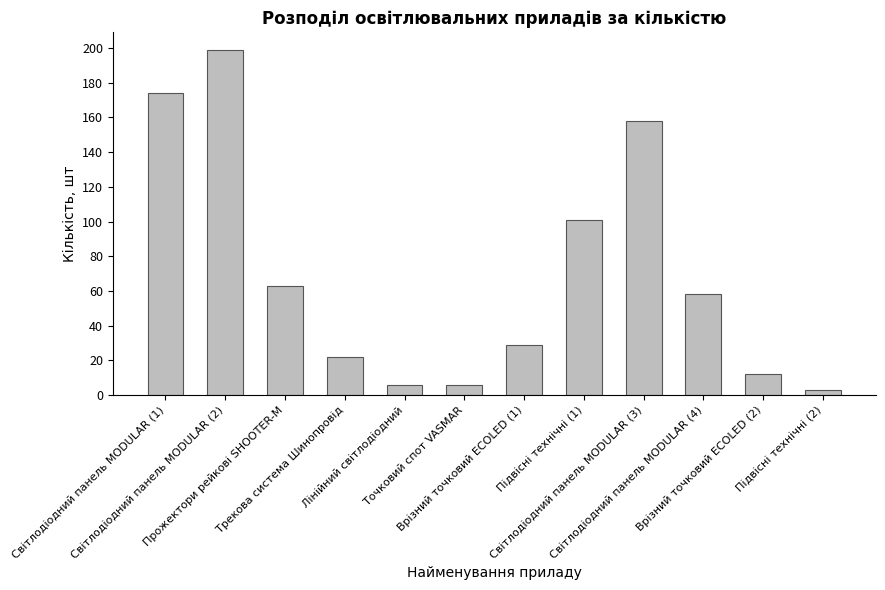

What is the difference between the maximum and minimum values?

196